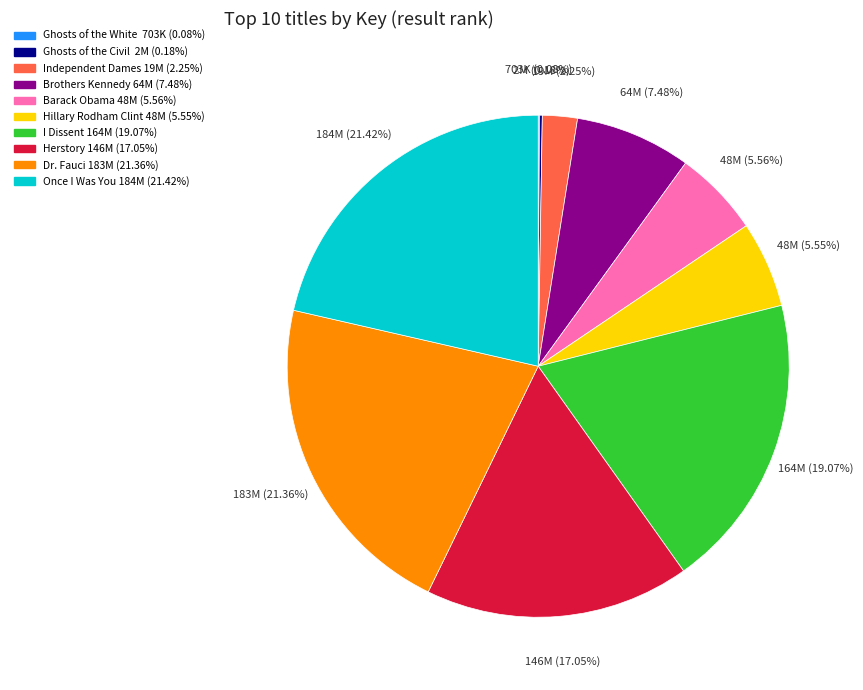

Does any single category account for the majority?

No